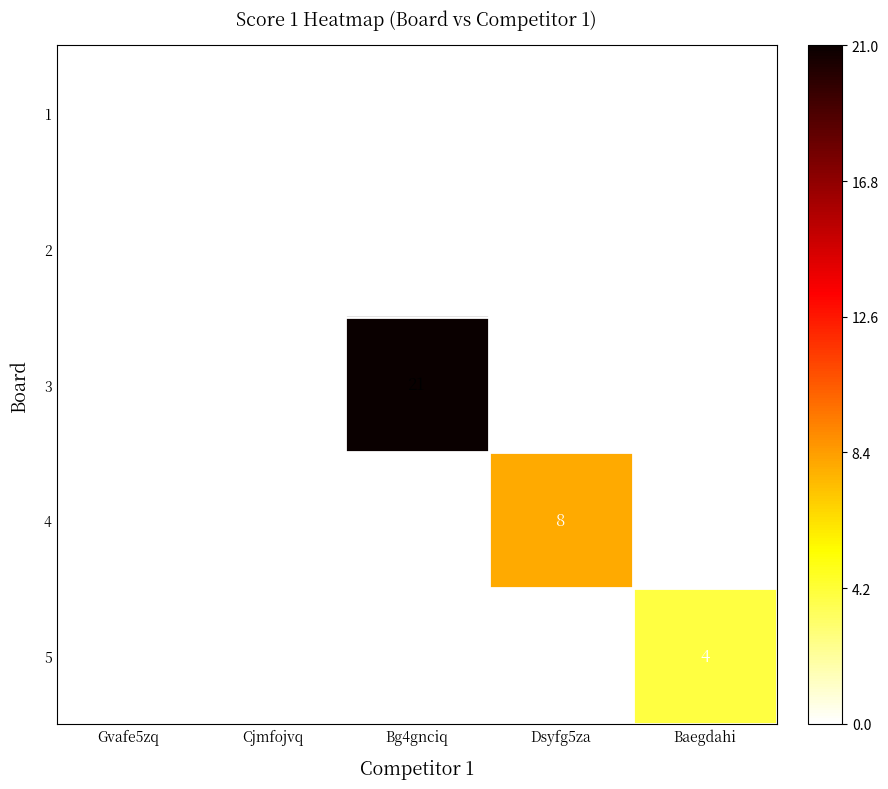

Which label corresponds to the largest value in the chart?

Bg4gnciq